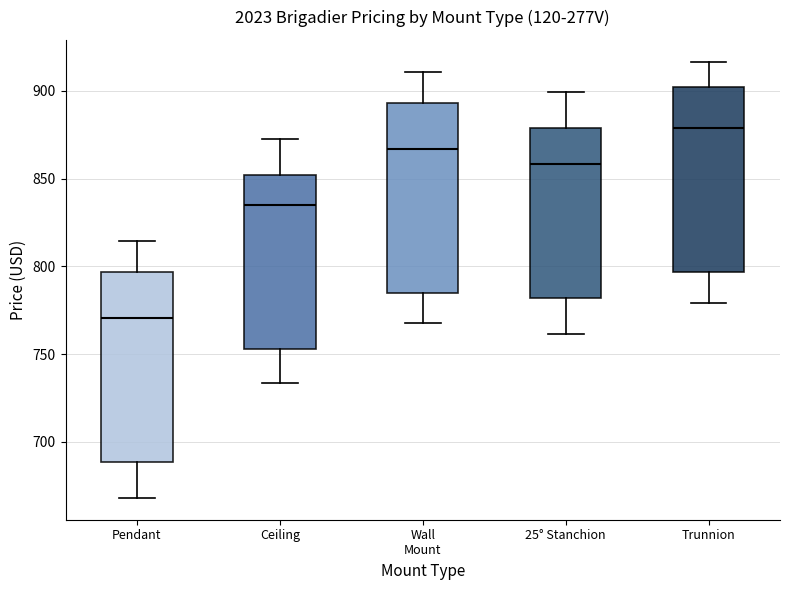

Where does the lower whisker of the box for 25° Stanchion end on the y-axis? The values are not printed on the chart, so give them approximately, as read against the axis.

760